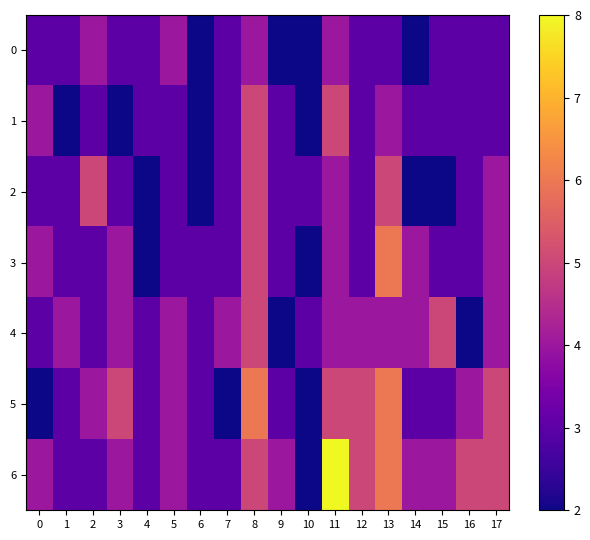

How many series are shown in this chart?

7